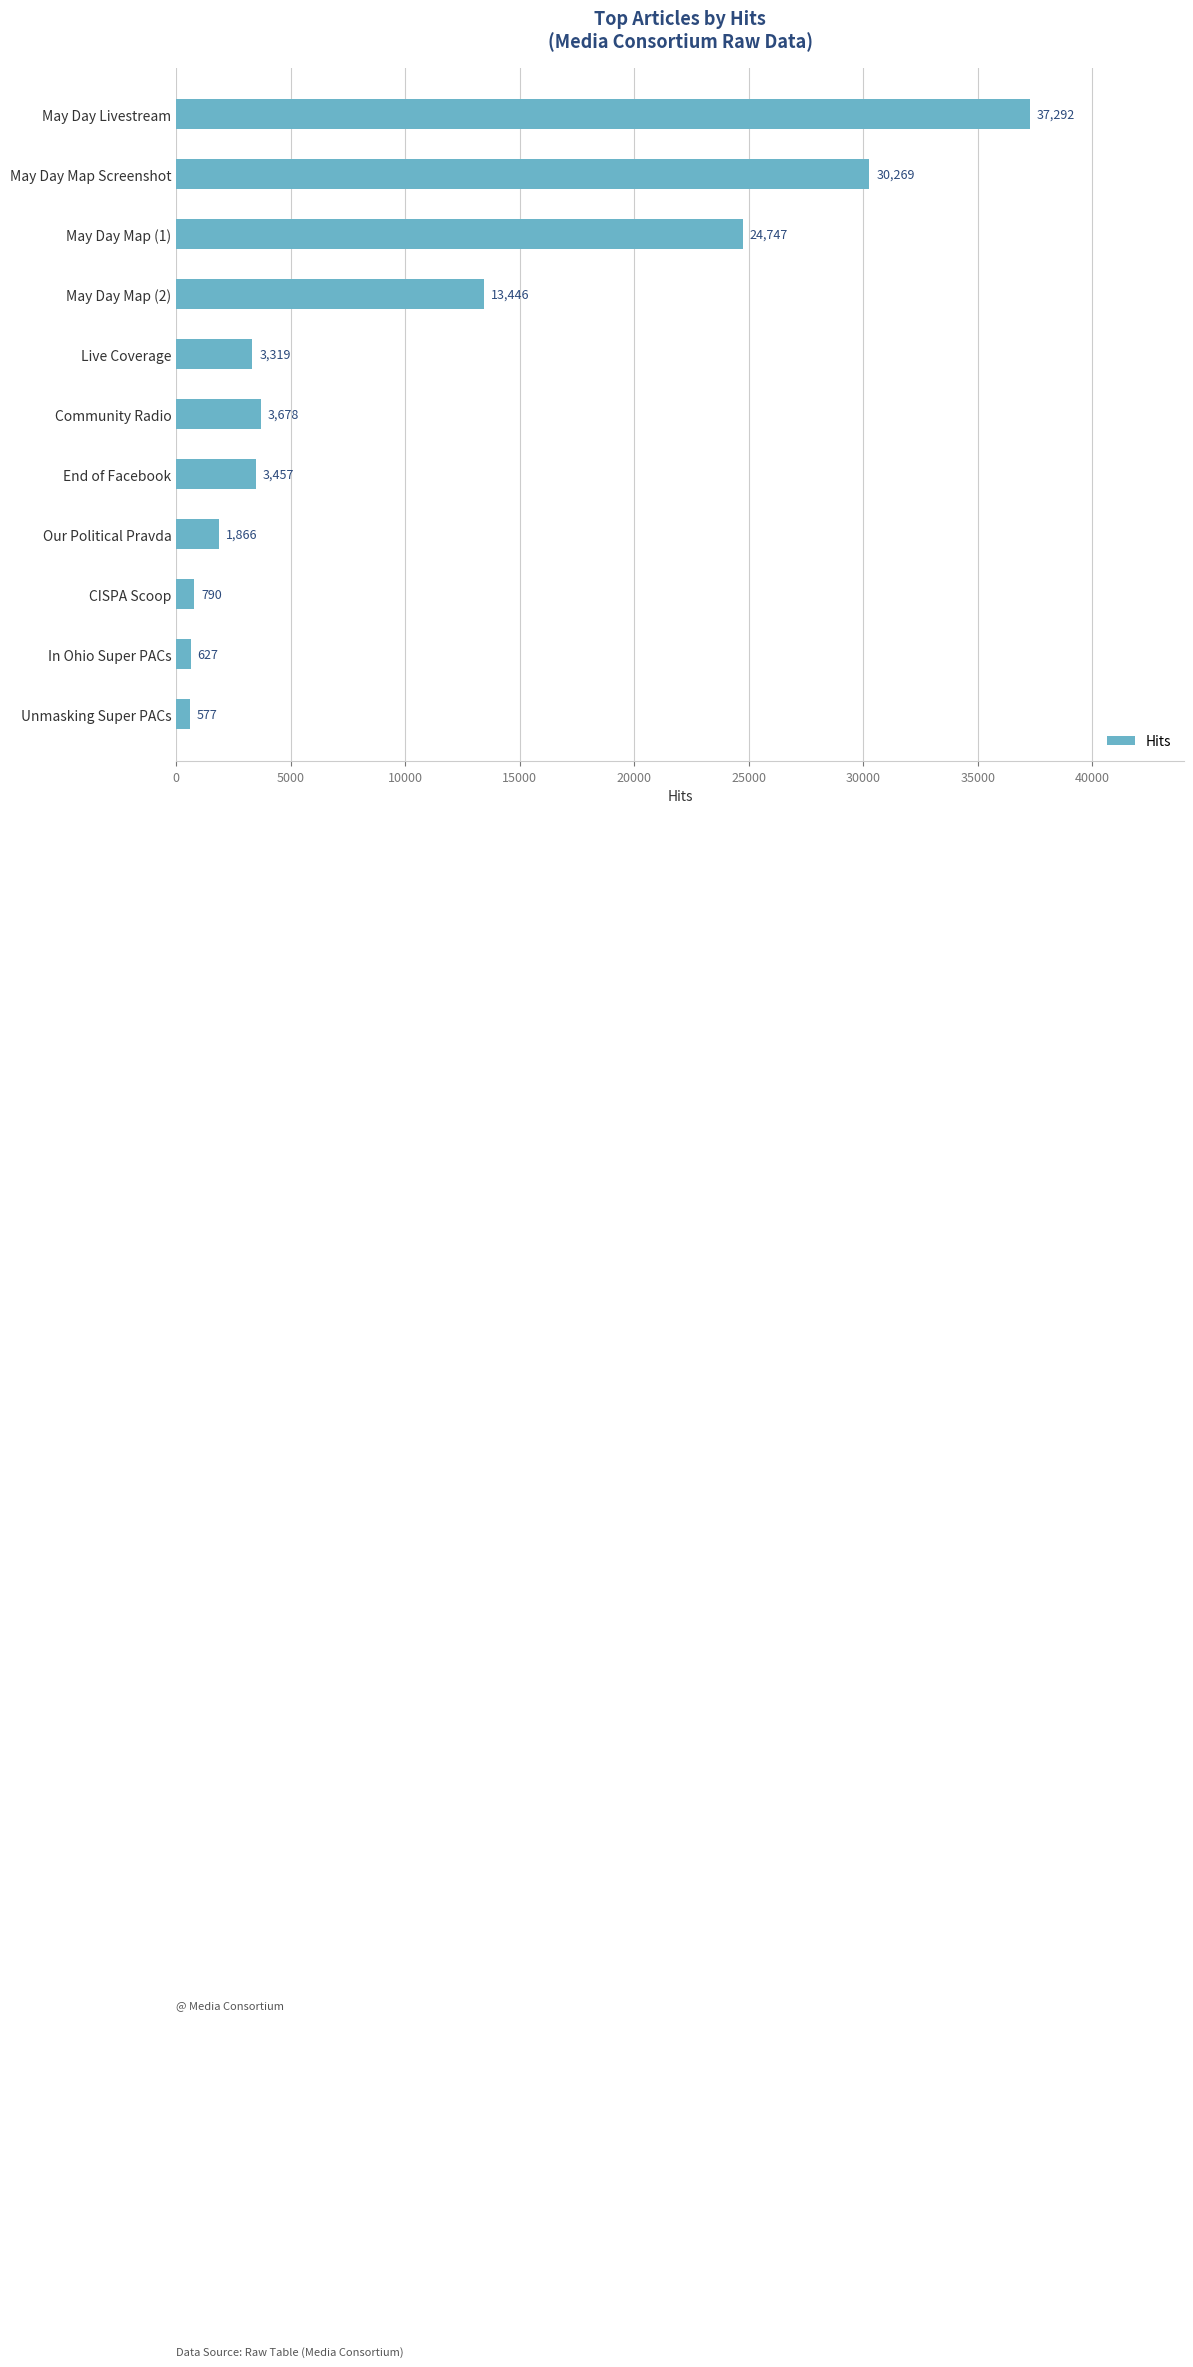

Read the value at Live Coverage, to the nearest 10.

3320